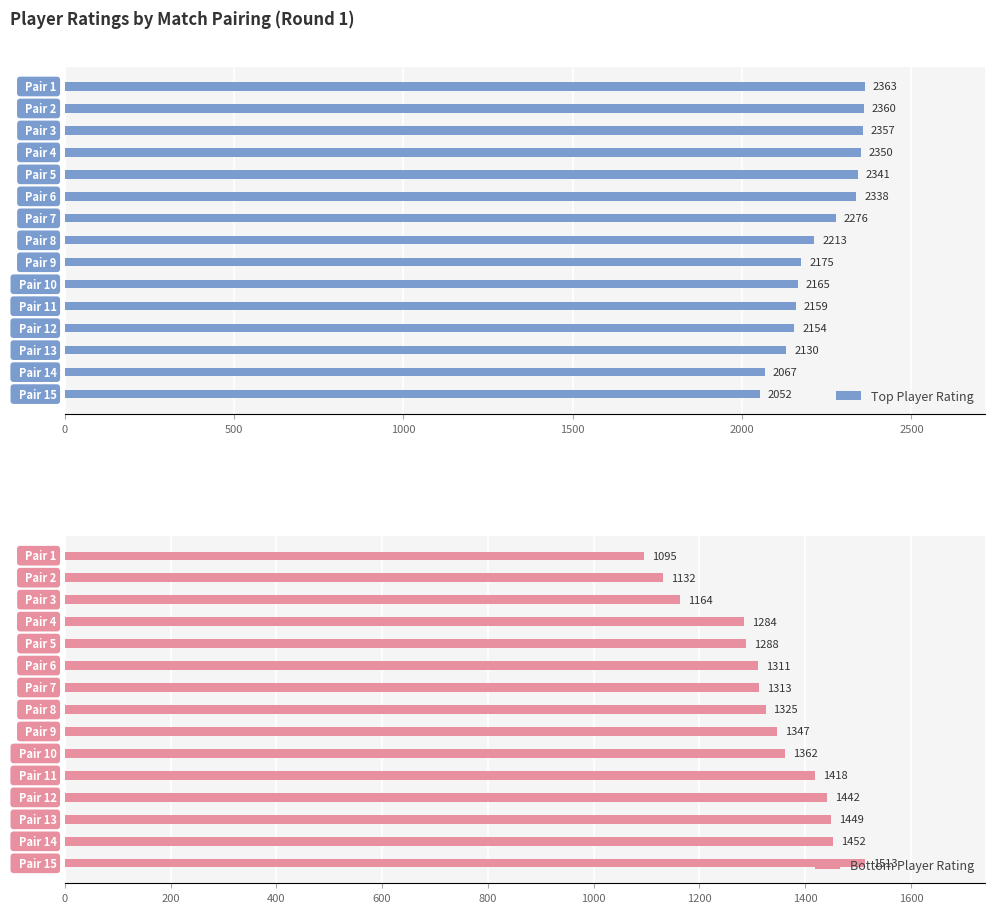

Reading right to left, extract all data points from this chart.

Top Player Rating: 2052	2067	2130	2154	2159	2165	2175	2213	2276	2338	2341	2350	2357	2360	2363
Bottom Player Rating: 1513	1452	1449	1442	1418	1362	1347	1325	1313	1311	1288	1284	1164	1132	1095